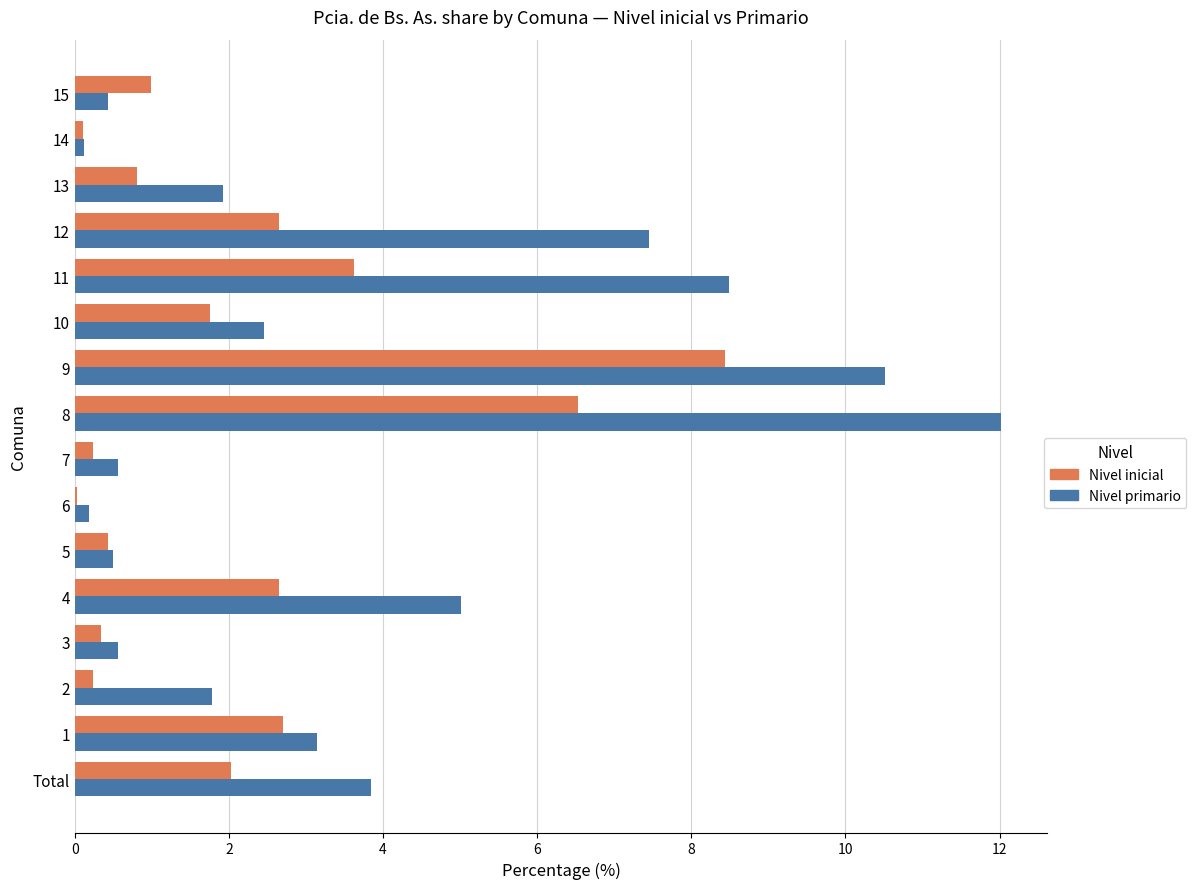

What is the sum of all Nivel primario values?

59.0